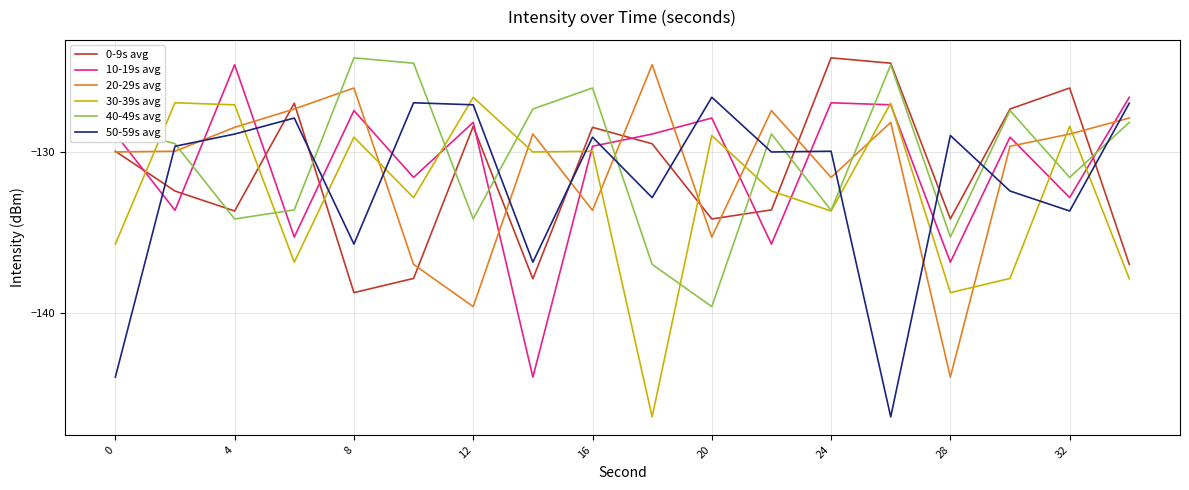

How many values in the 20-29s avg series exceed -128?

5